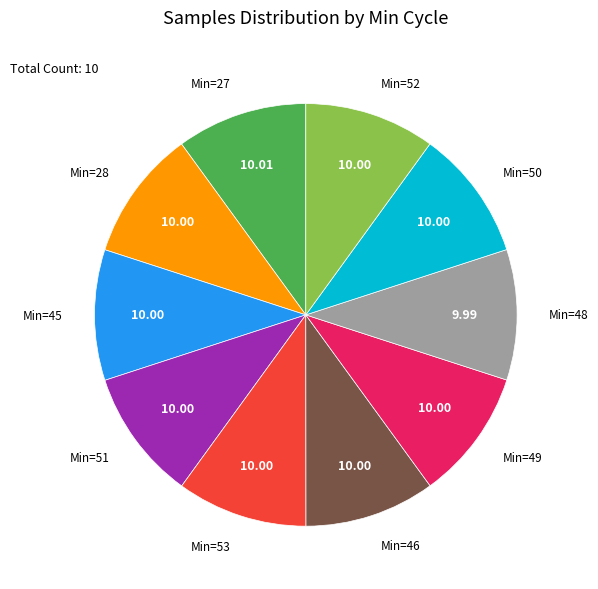

Is there any slice that represents more than half of the pie?

No